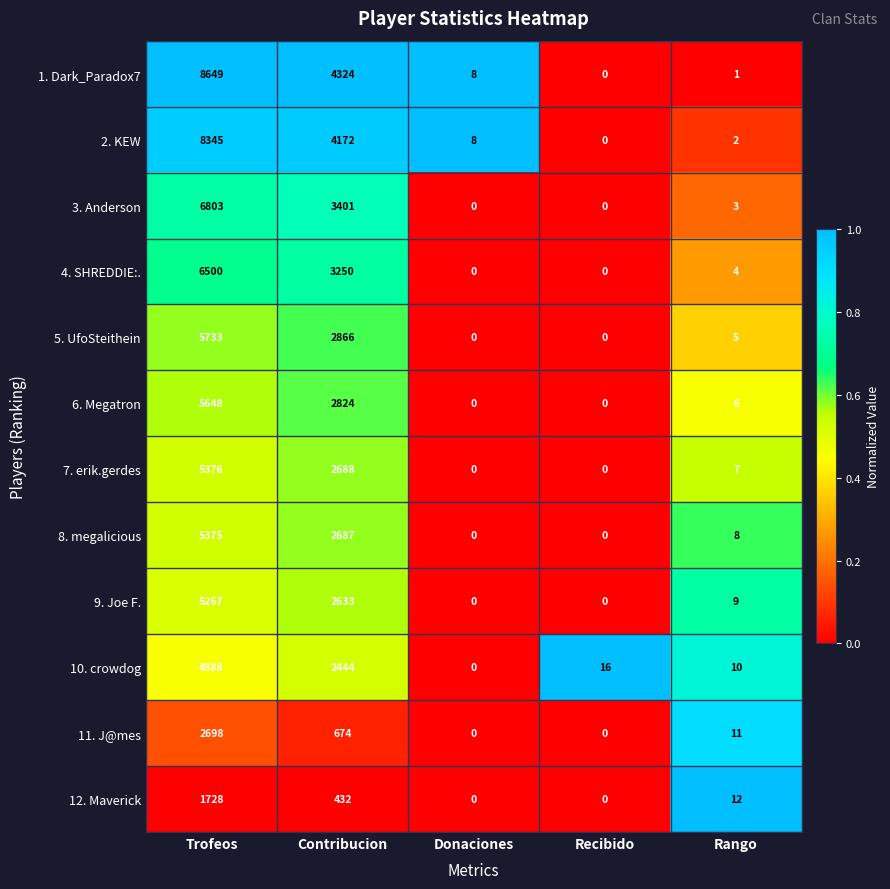

Which series changed the most between Contribucion and Donaciones?

1. Dark_Paradox7